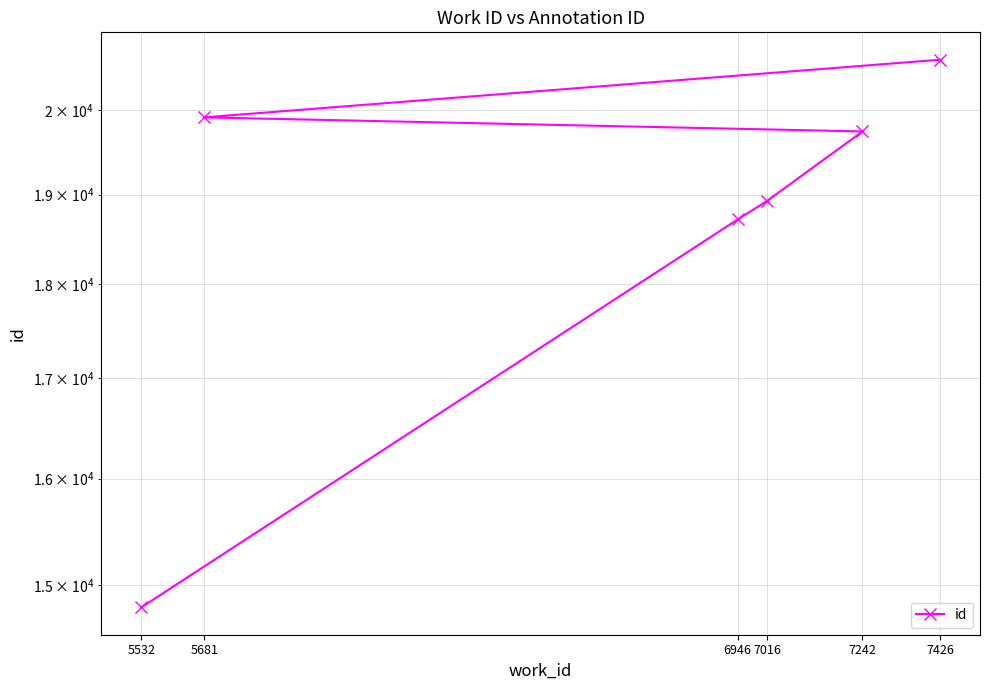

What is the difference between the second highest and minimum values?

5109